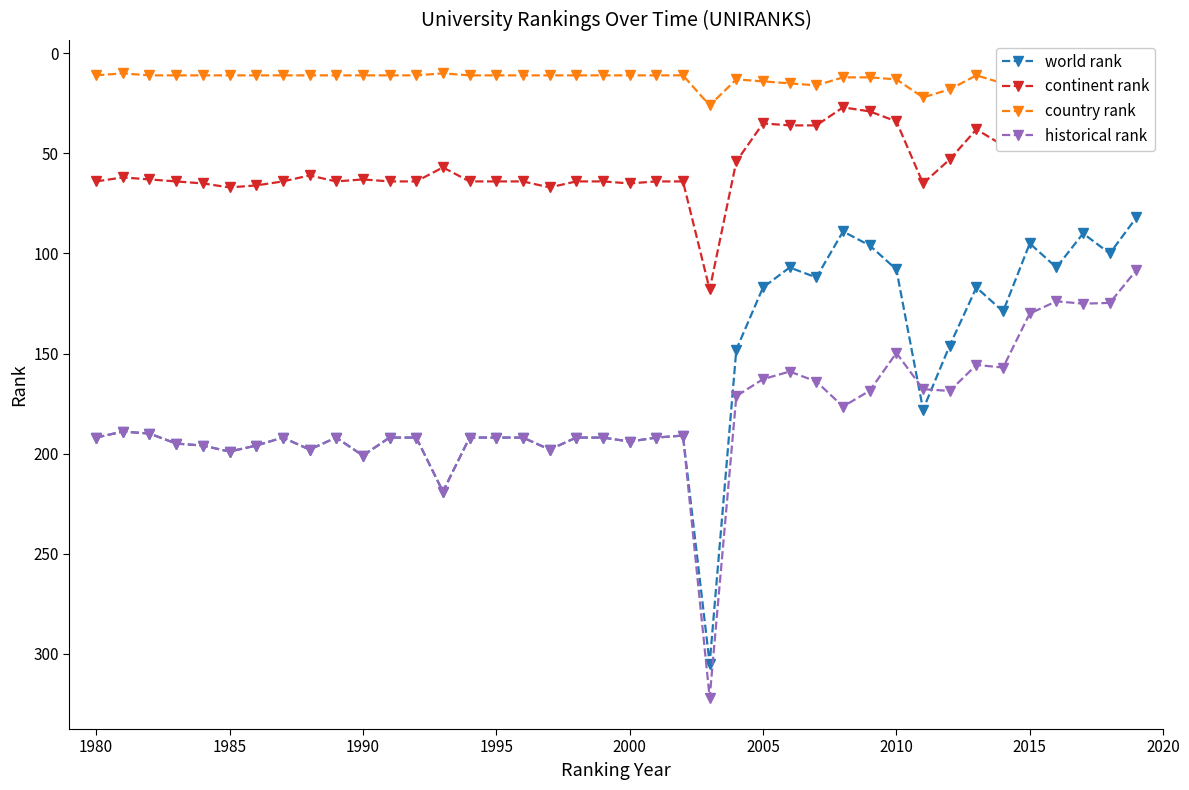

What is the lowest value of the world rank series?

82.0